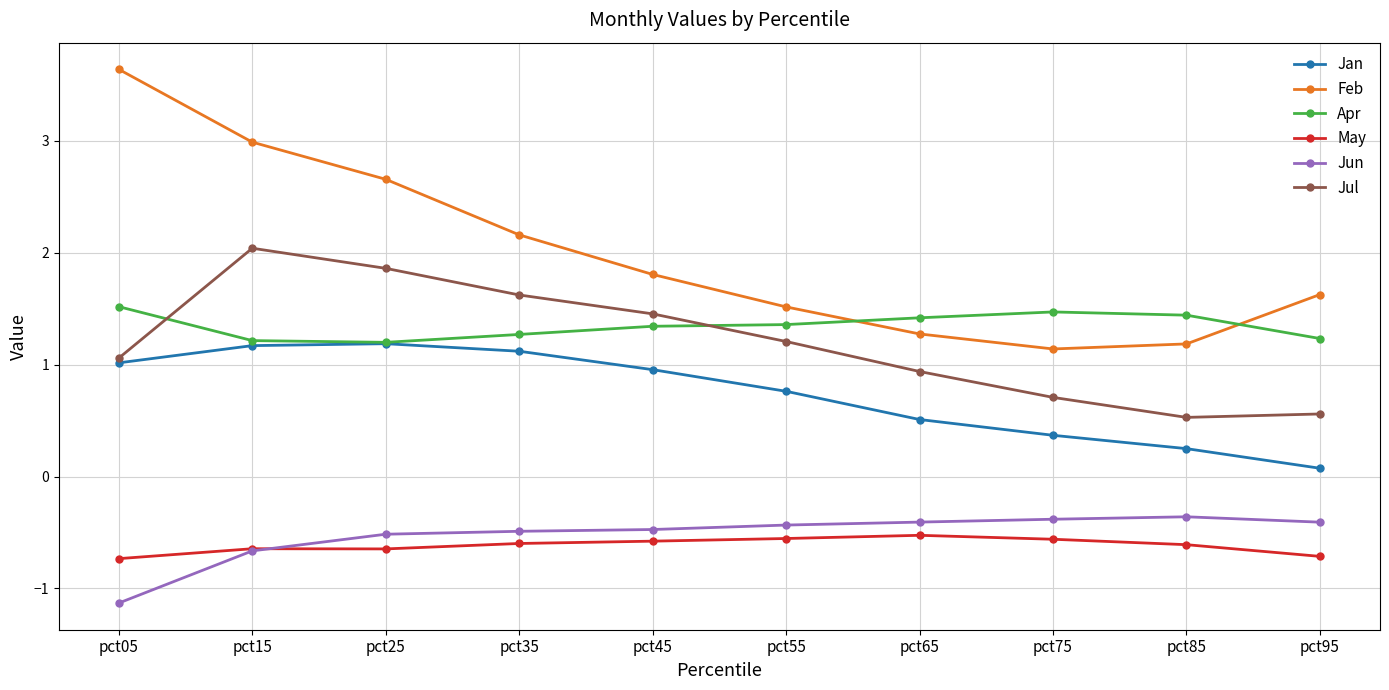

Read the Apr value at pct05.

1.5